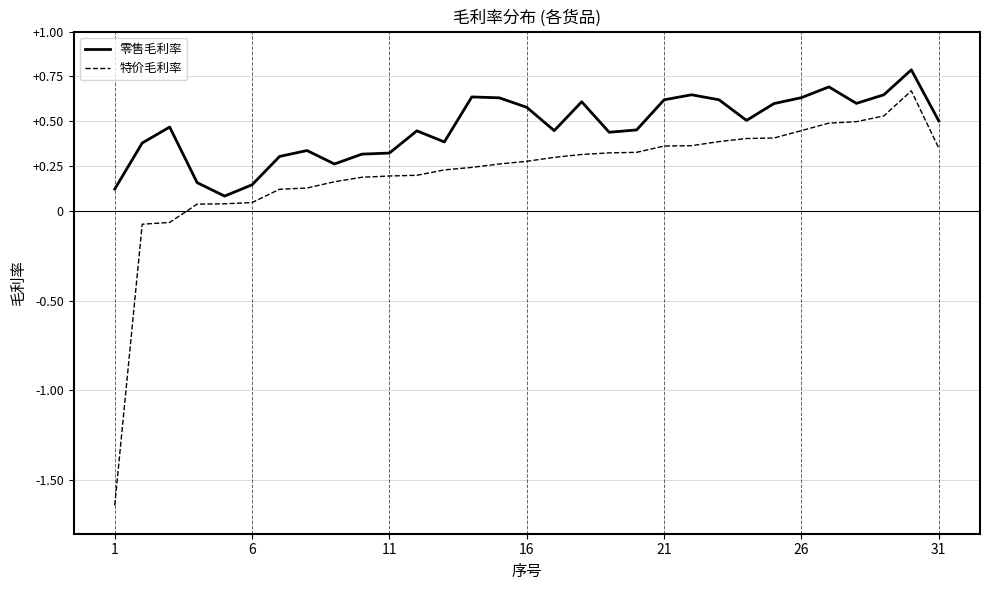

List the series in order of their peak value, lowest first.

特价毛利率, 零售毛利率